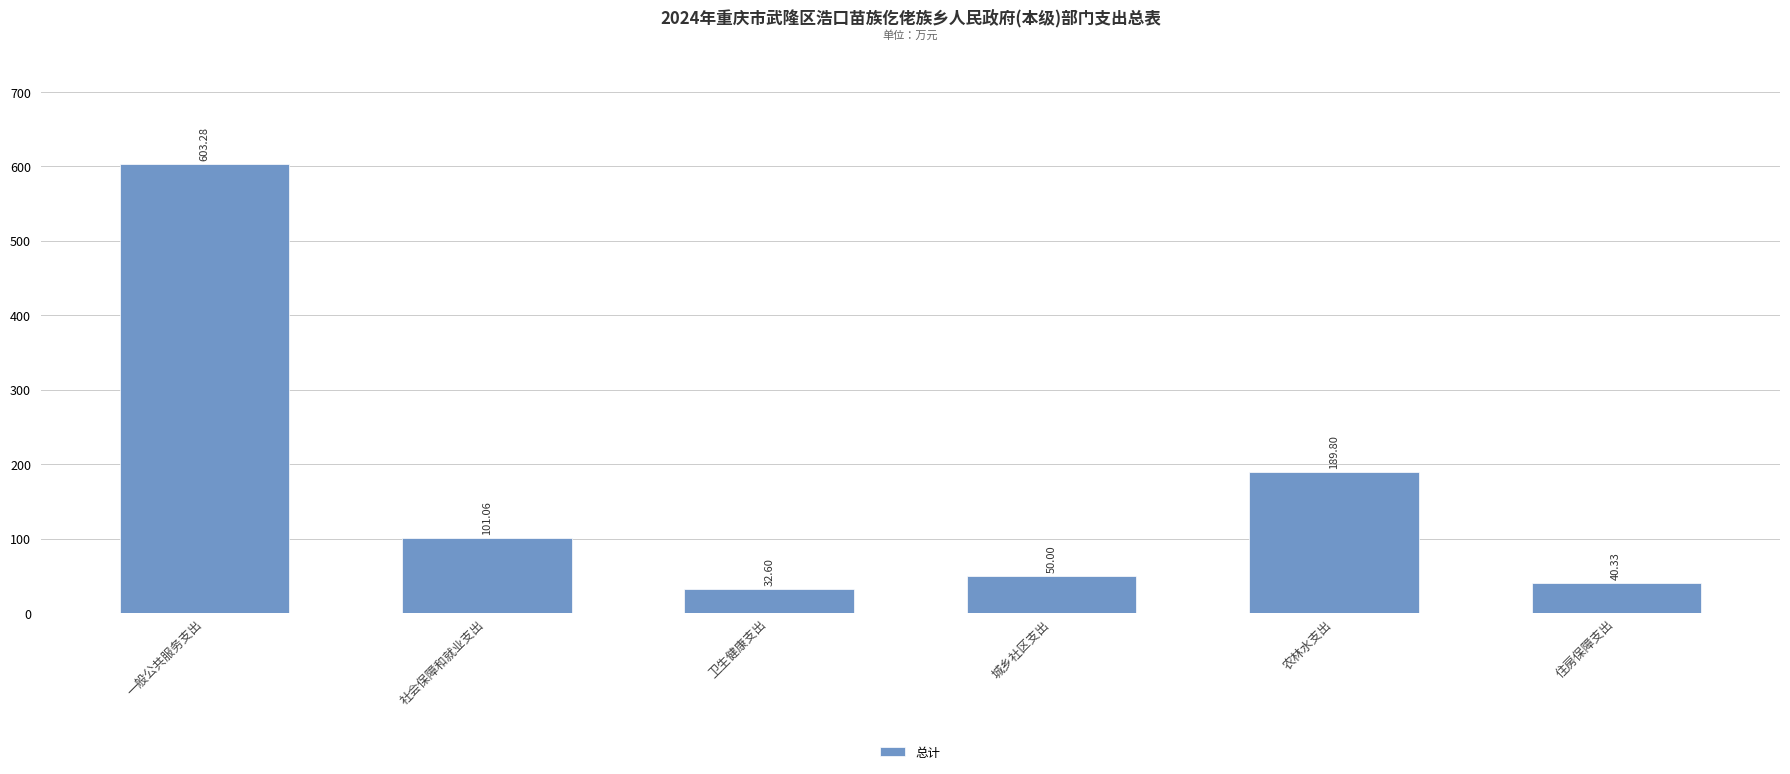

What is the ratio of the value at 社会保障和就业支出 to the value at 农林水支出?

0.5